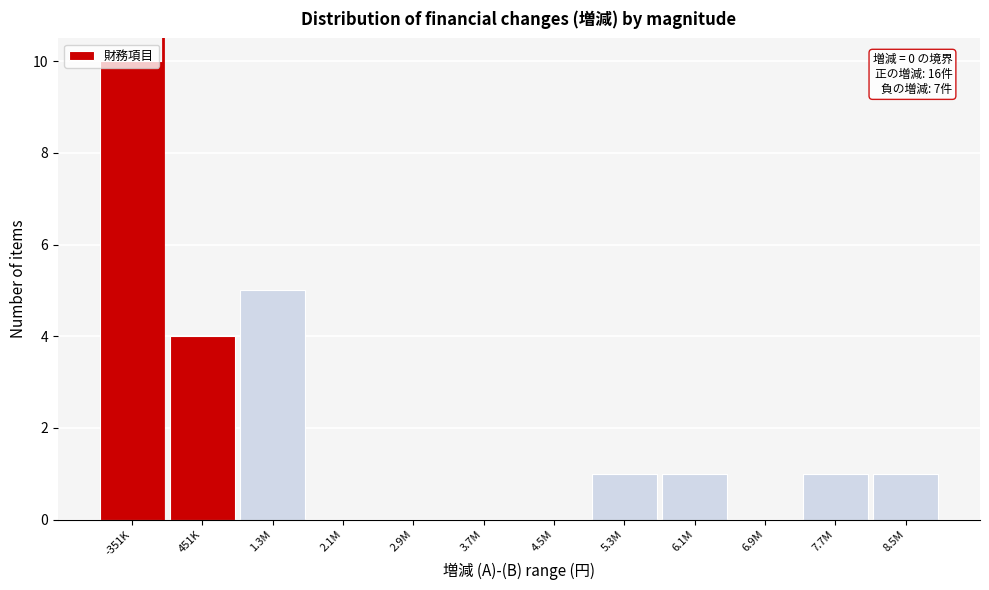

The value at -351K is 5. True or false?

False